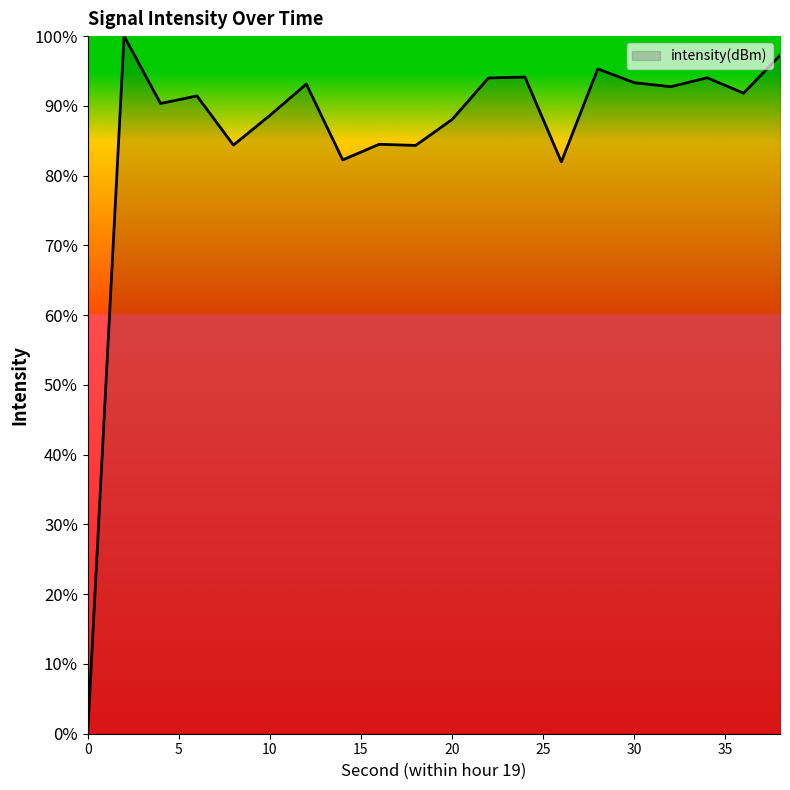

True or false: the data has more than 0 interior local peaks.

True